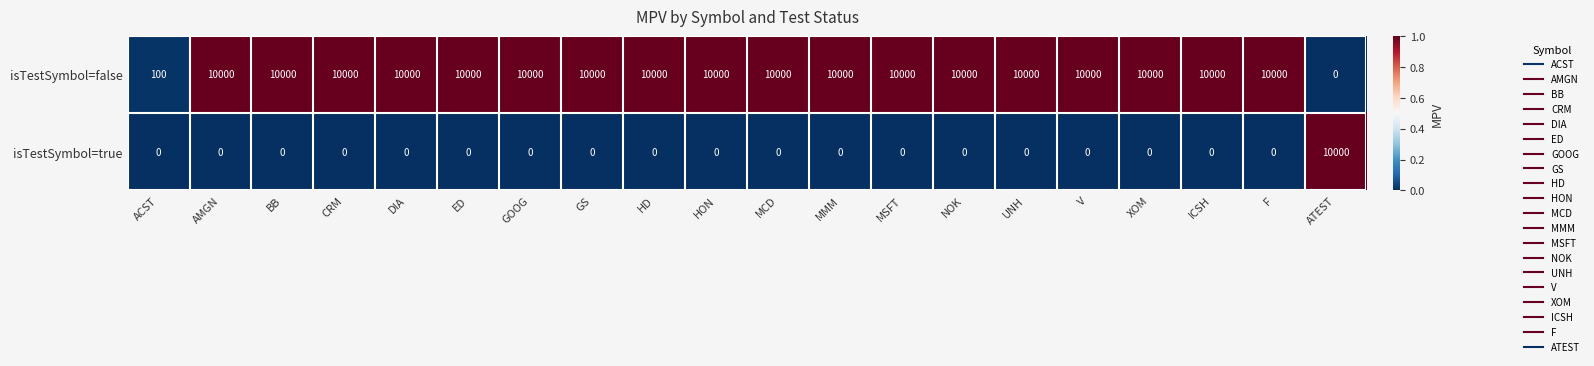

True or false: isTestSymbol=true has a value of 0 at F.

True